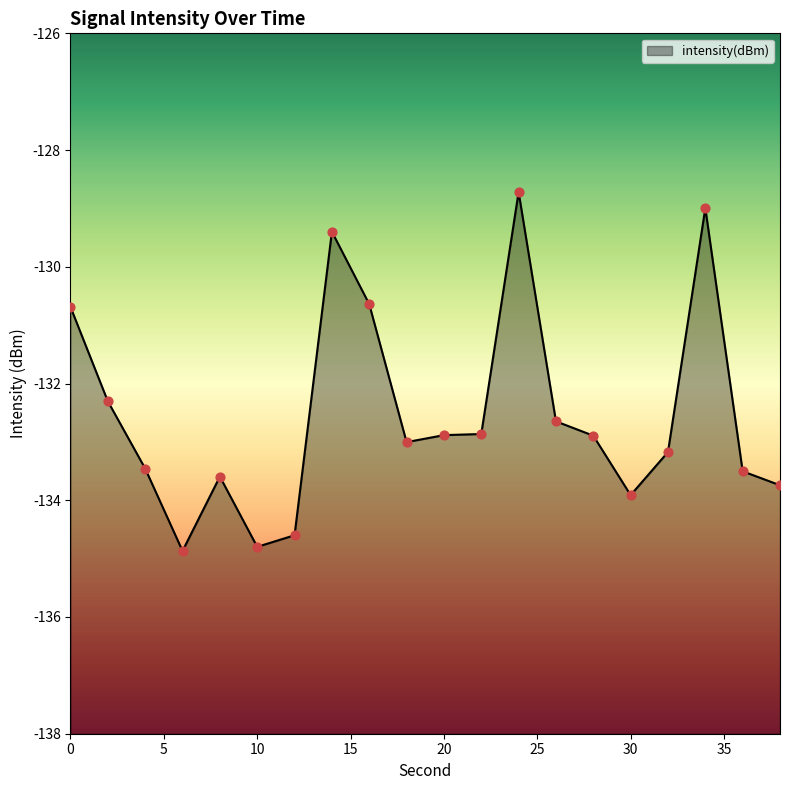

What is the change in value from 14 to 20?

-3.5